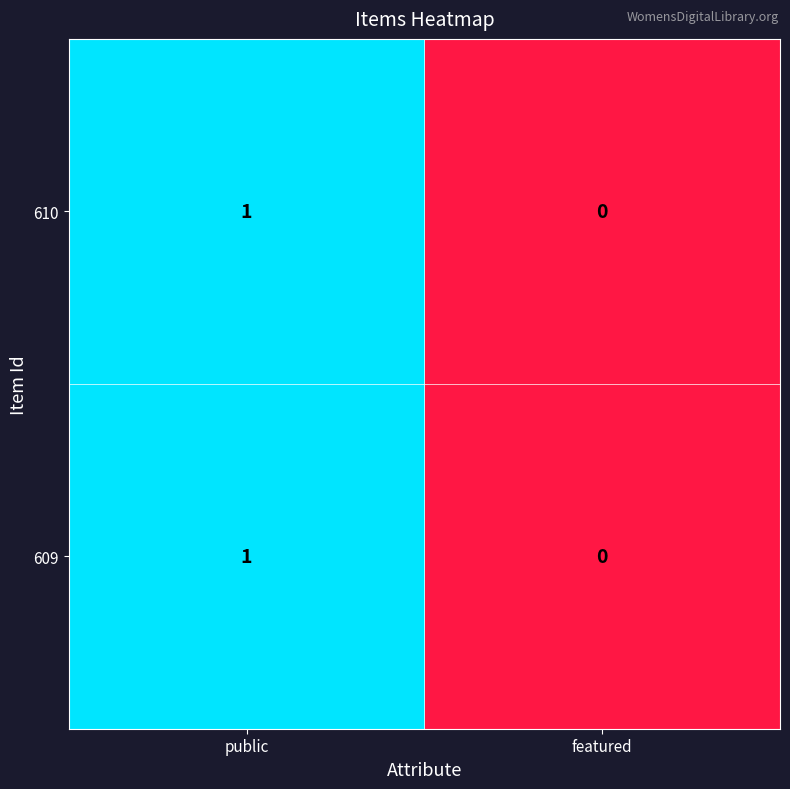

The value of 610 at featured is -1. True or false?

False